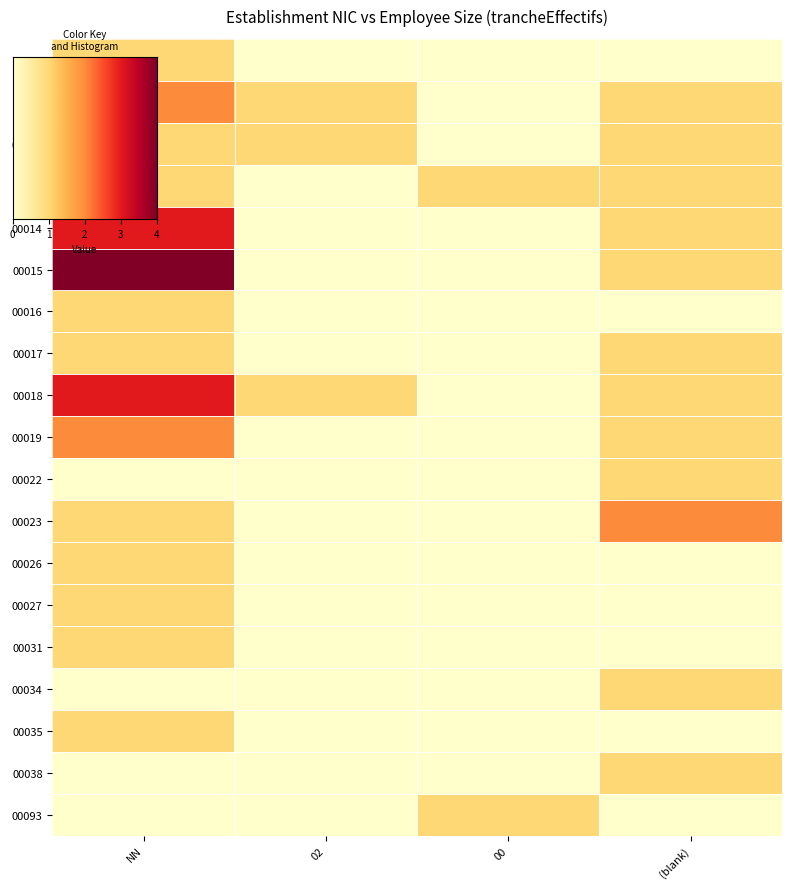

Count the number of categories in the chart.

4